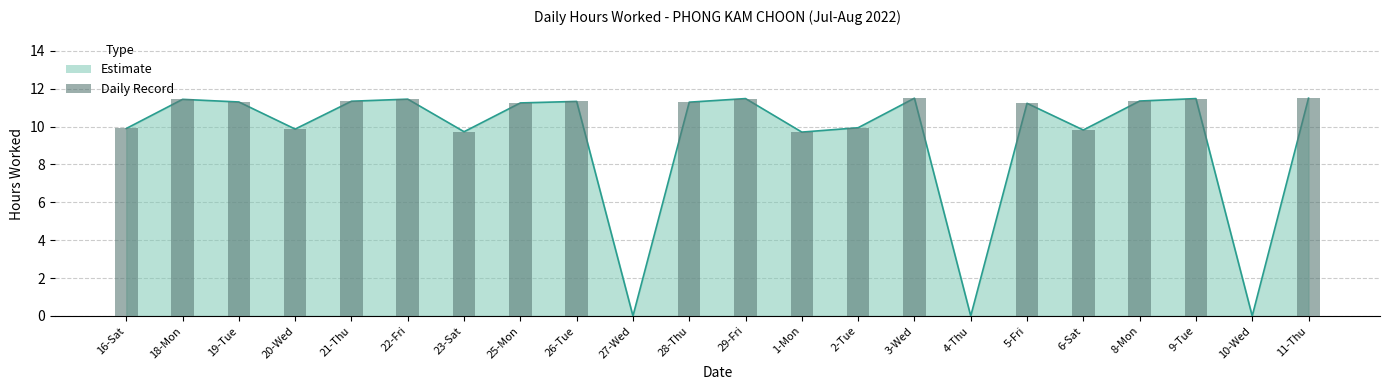

How many values are above zero?

19